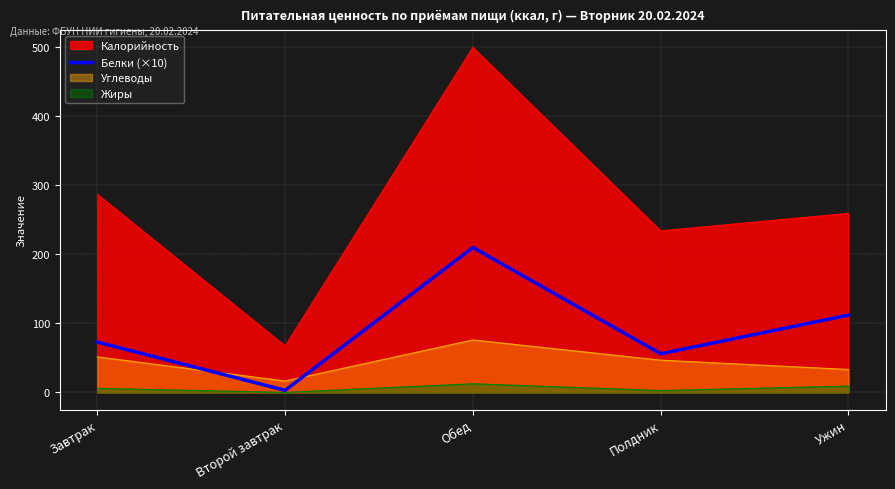

List the labels in order of Калорийность value, smallest first.

Второй завтрак, Полдник, Ужин, Завтрак, Обед